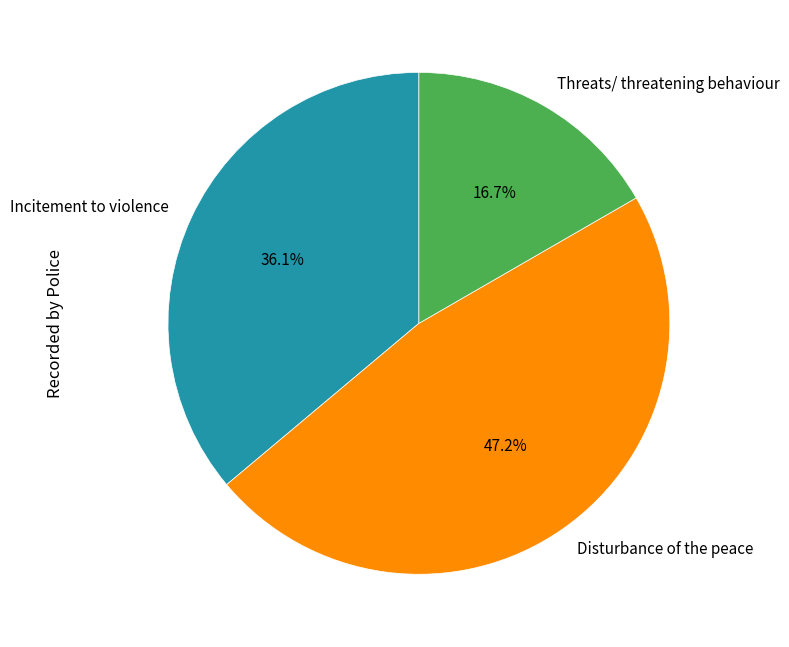

To the nearest percent, what percentage of the pie is Threats/ threatening behaviour?

17%